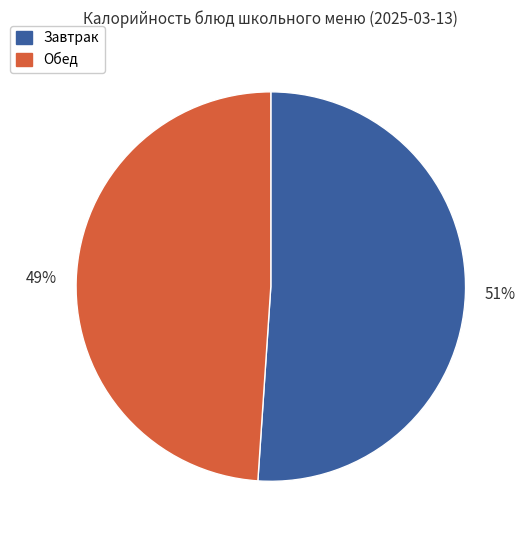

To the nearest percent, what is the difference between the largest and smallest slice percentages?

2%